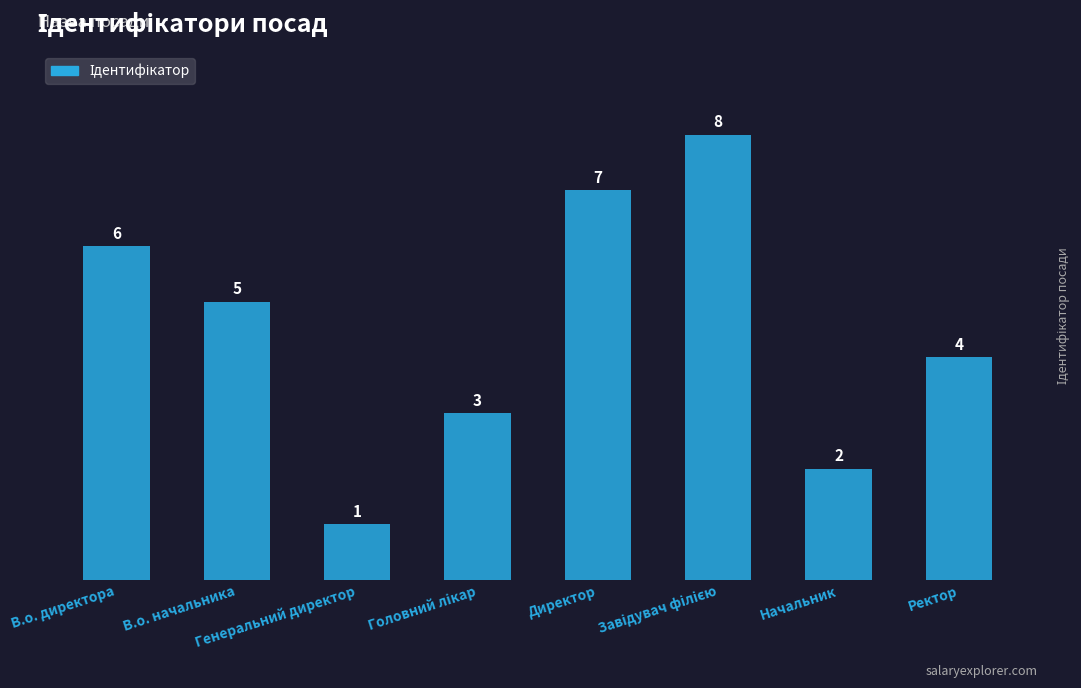

How many values are between 3 and 7?

5